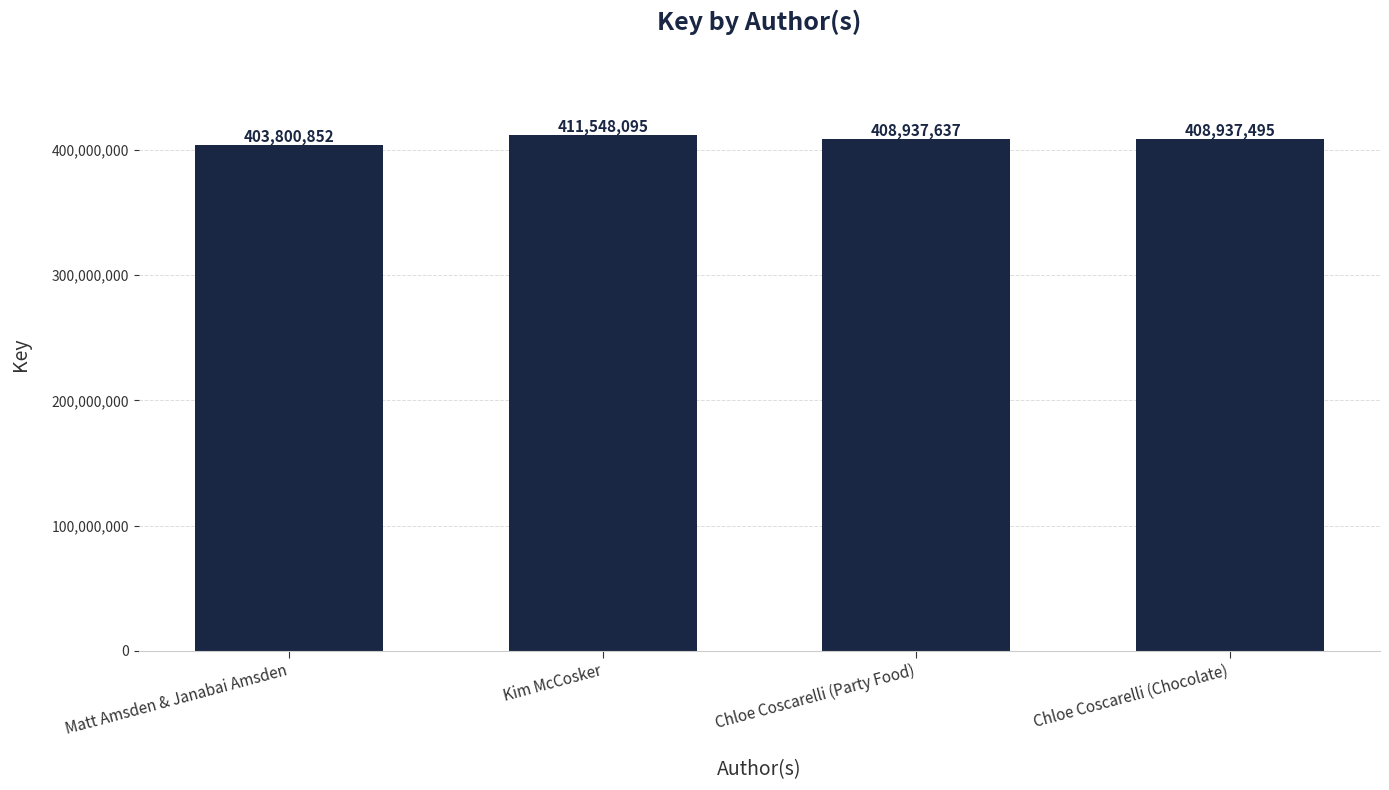

What is the sum of all values?

1633224079